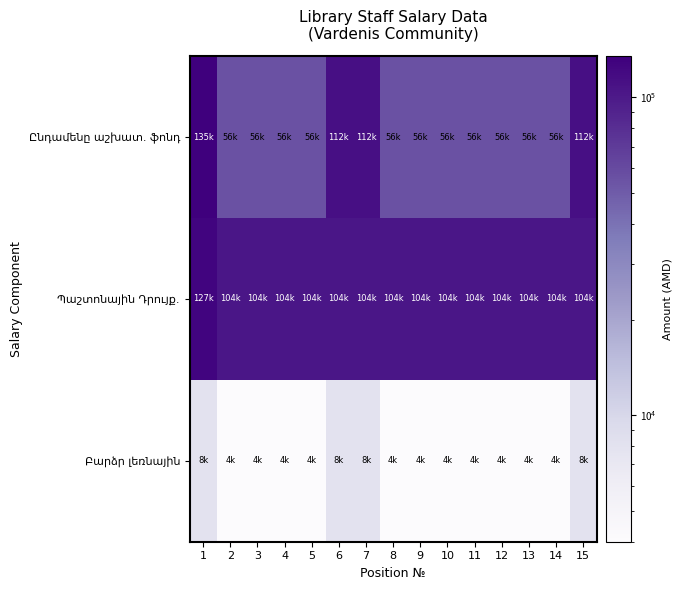

Count the number of categories in the chart.

15